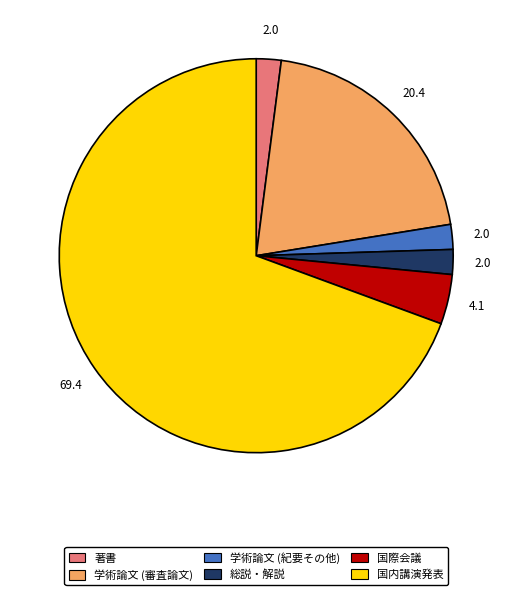

Does 国内講演発表 represent more than half of the total?

Yes